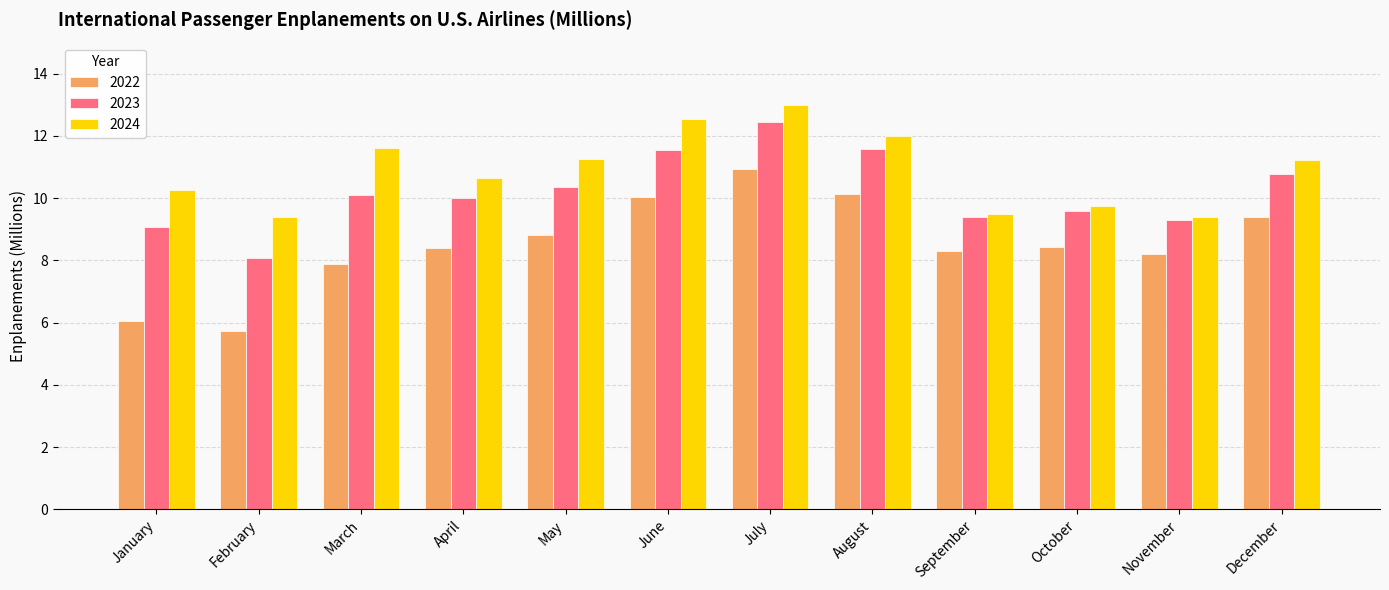

At which category is the sum across all series the highest?

July